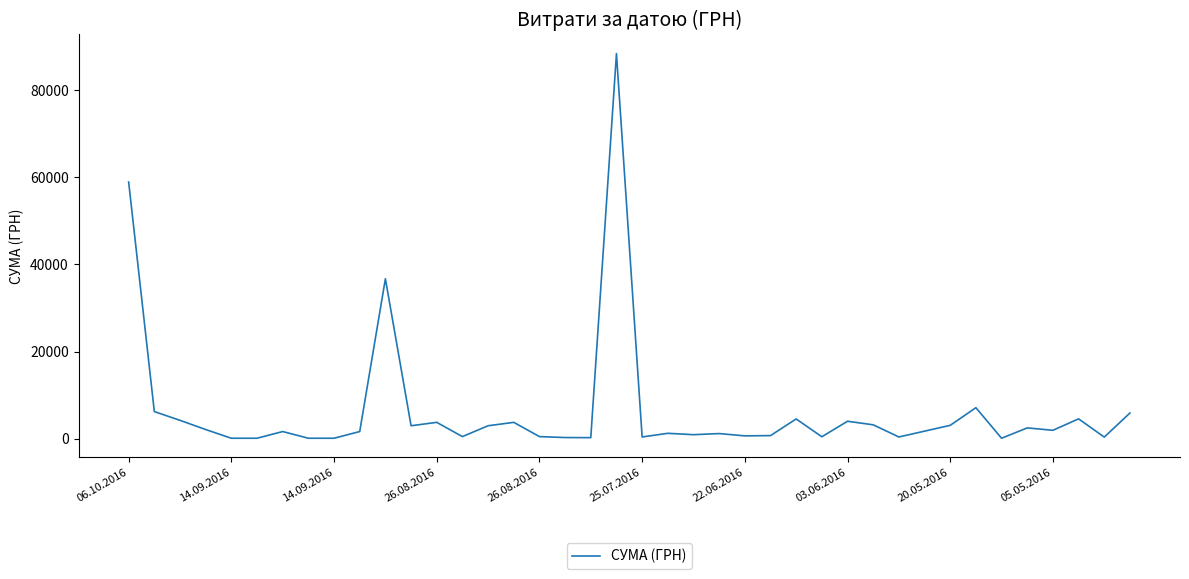

What is the difference between the maximum and minimum values?

88245.0